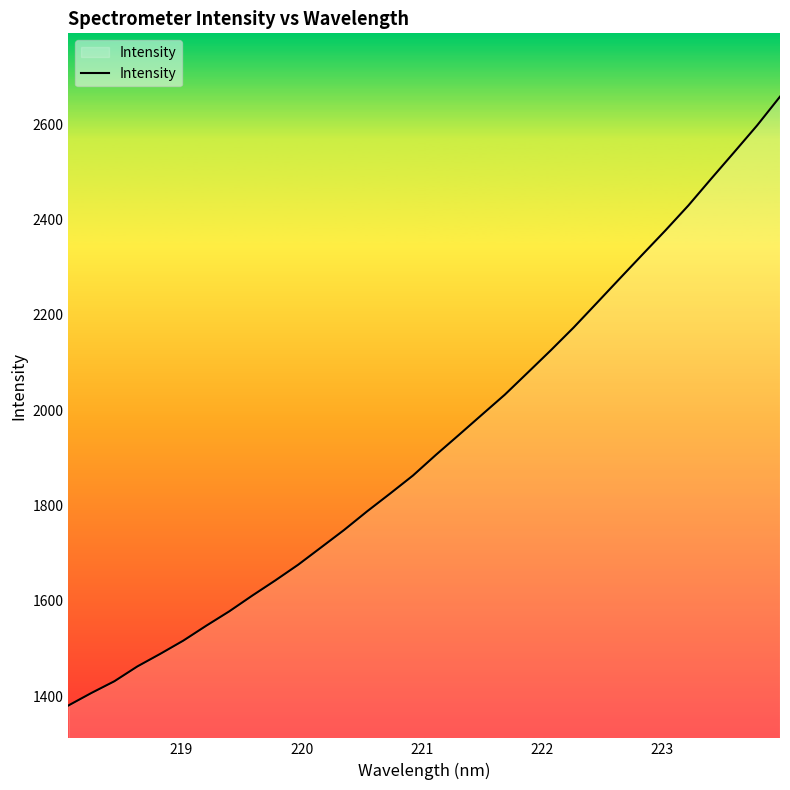

What is the difference between the second highest and minimum values?

1217.1